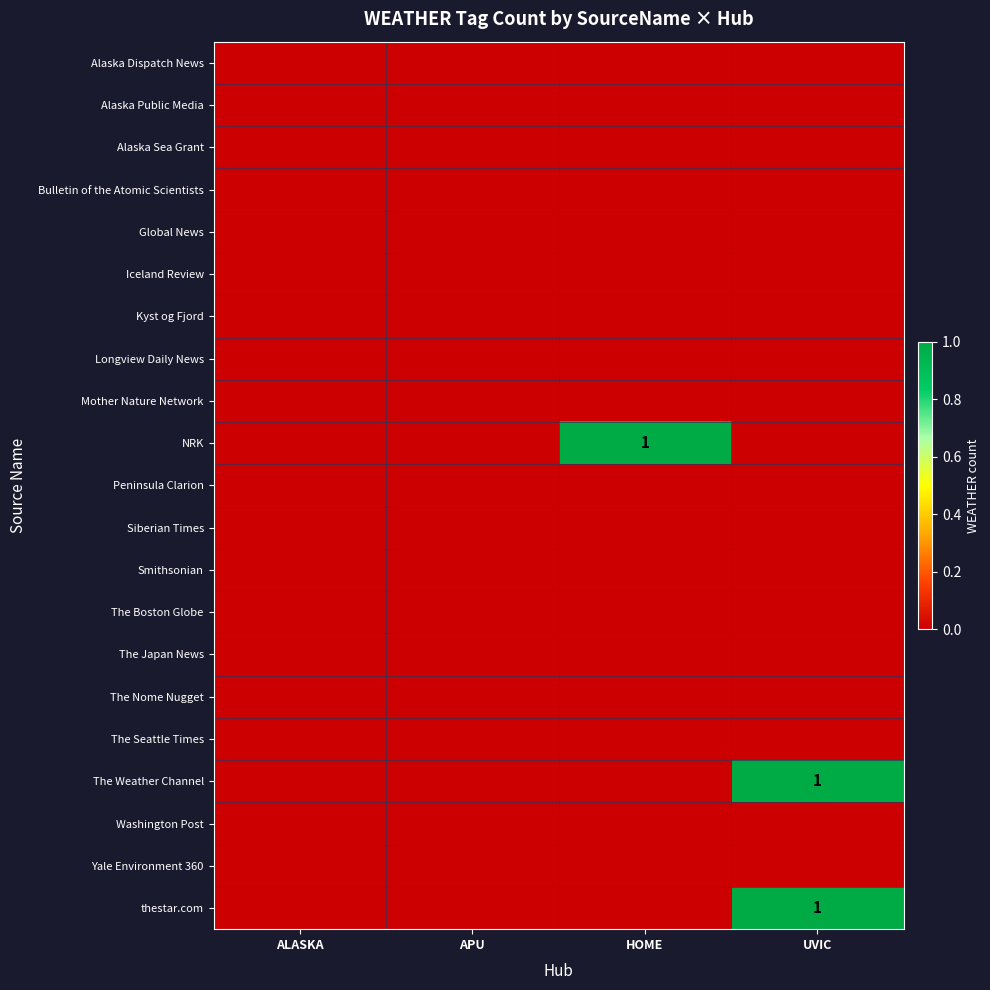

True or false: thestar.com has a value of 2 at UVIC.

False